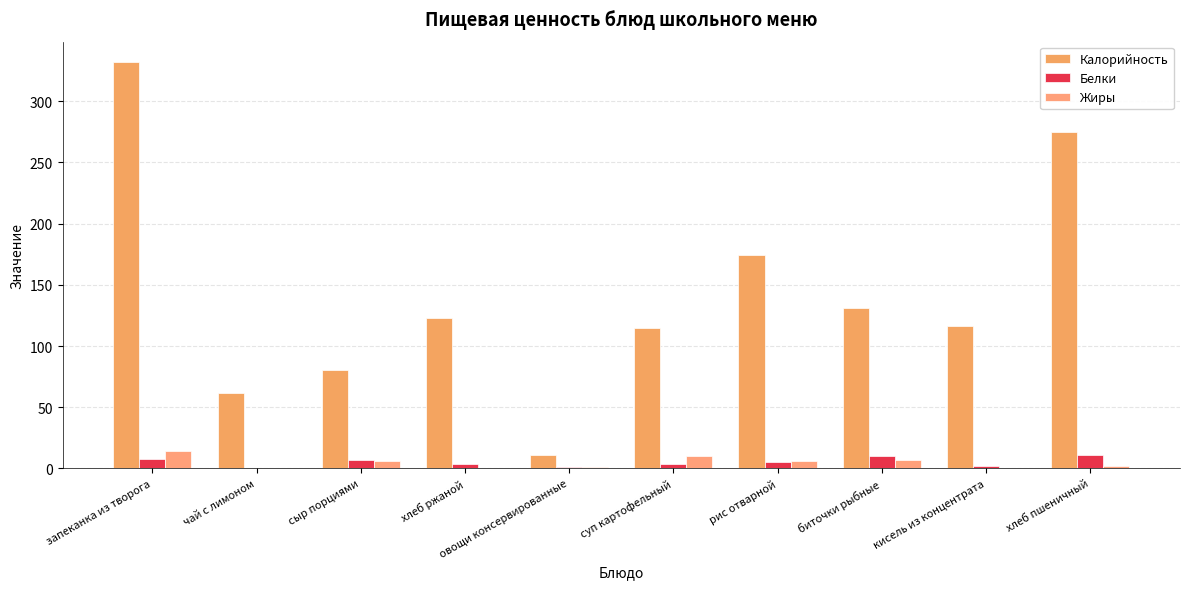

Between хлеб ржаной and хлеб пшеничный, which series saw the biggest shift?

Калорийность